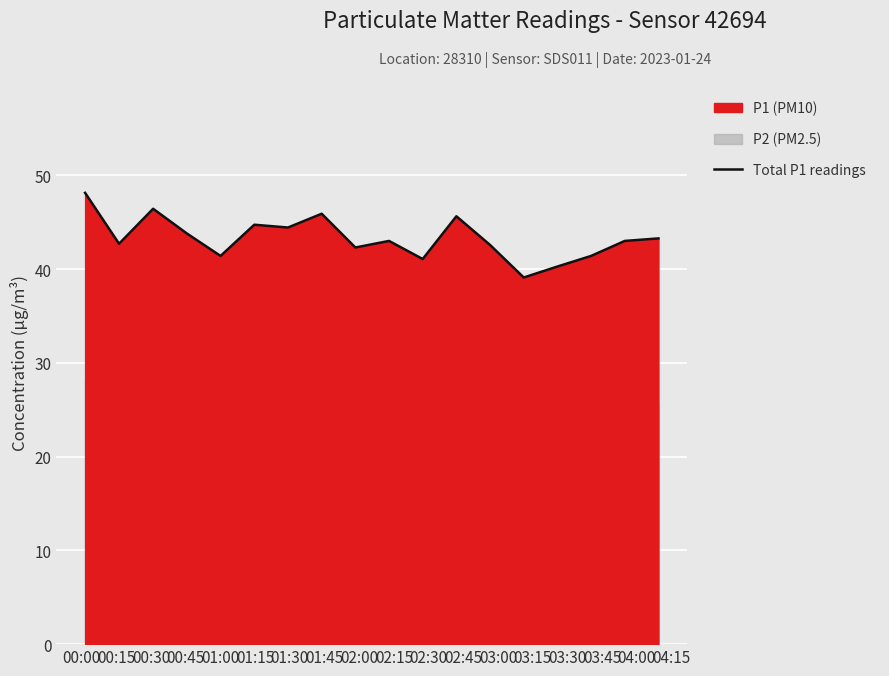

What is the change in value from 00:30 to 02:15?

-3.4